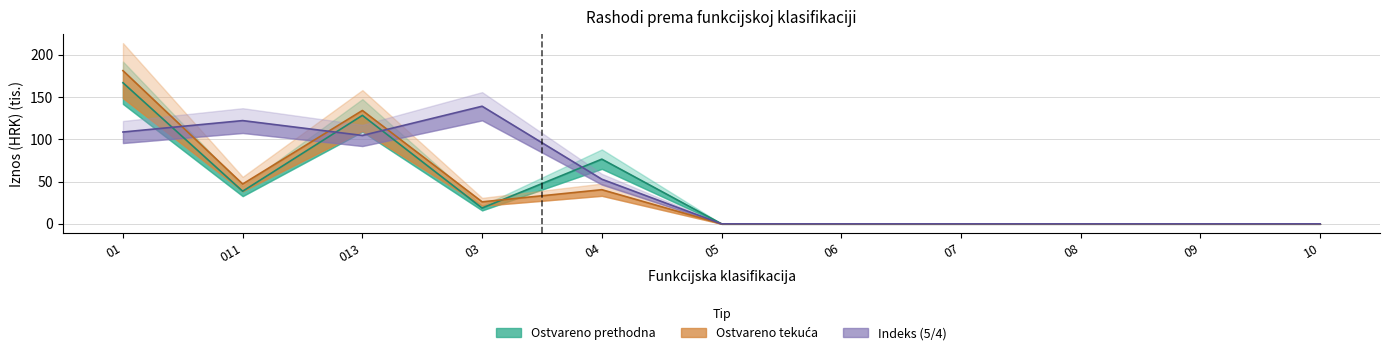

At which category is the sum across all series the highest?

01